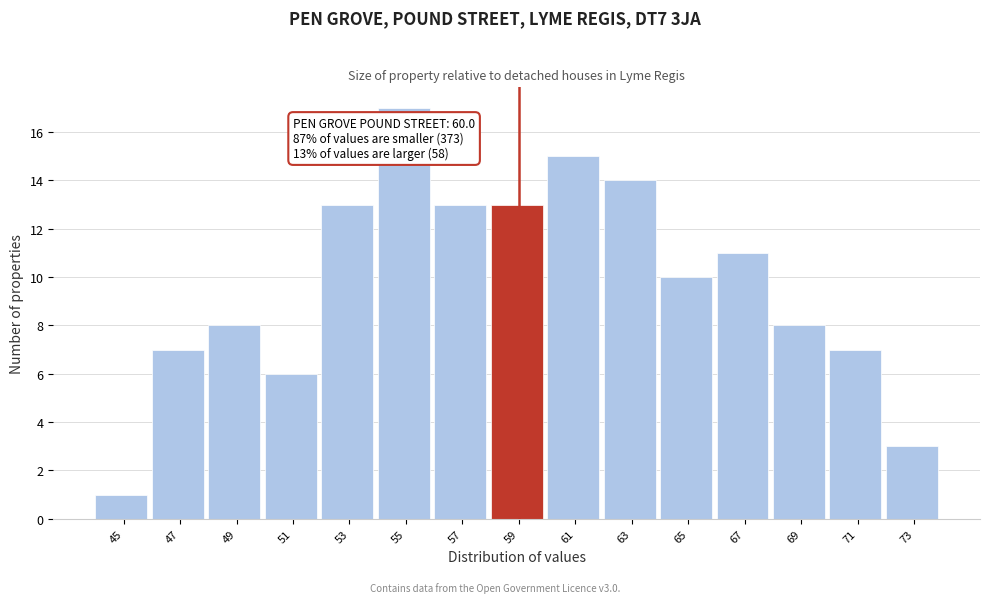

Reading right to left, what are all the values shown in this chart?

3	7	8	11	10	14	15	13	13	17	13	6	8	7	1